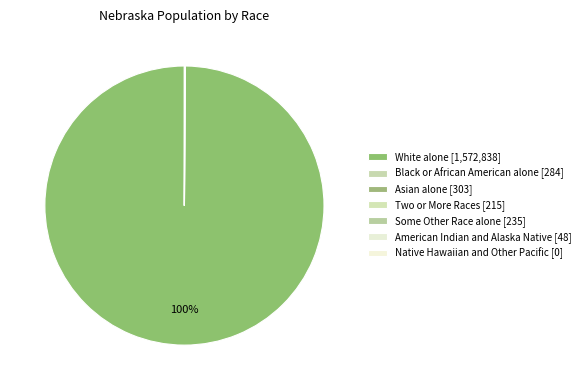

Which slice is the smallest?

Native Hawaiian and Other Pacific